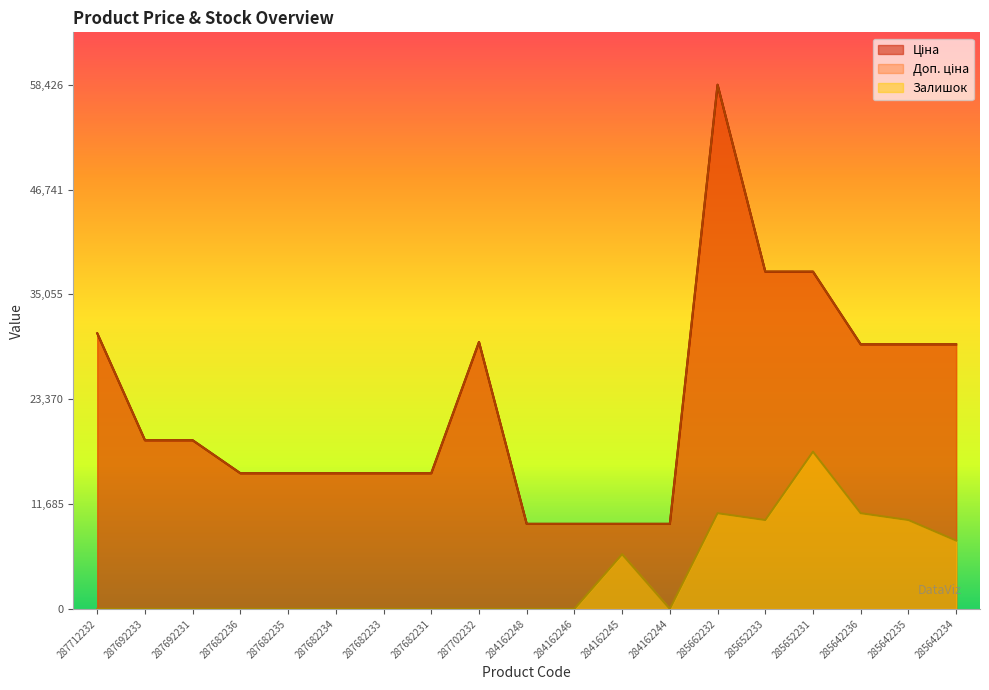

What is the value of the Ціна point at the 1st from the left?

30717.1